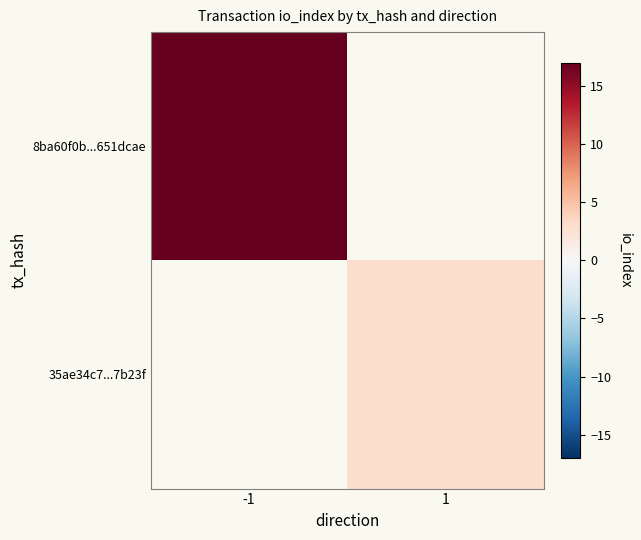

What is the maximum value shown in the chart?

17.0